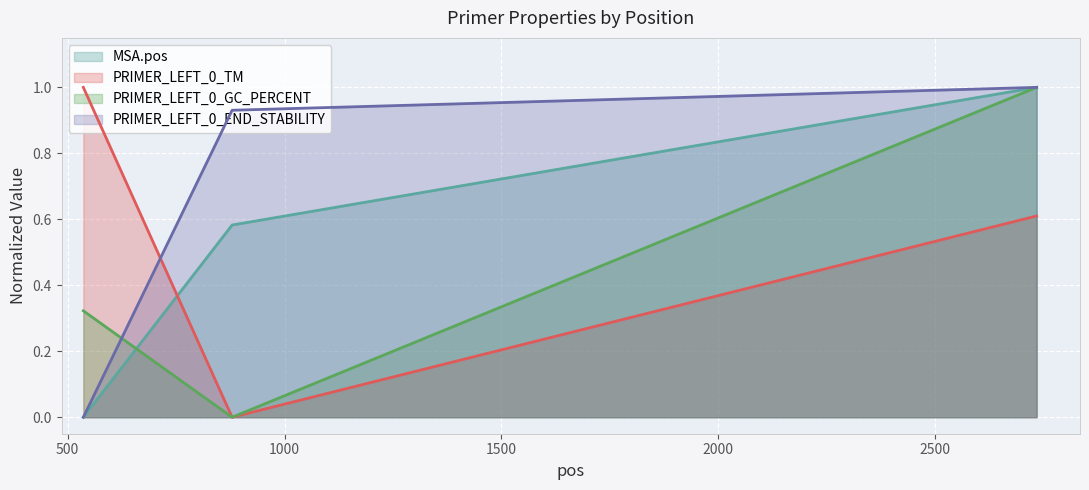

The PRIMER_LEFT_0_TM series shows 1.5 at 536. True or false?

False